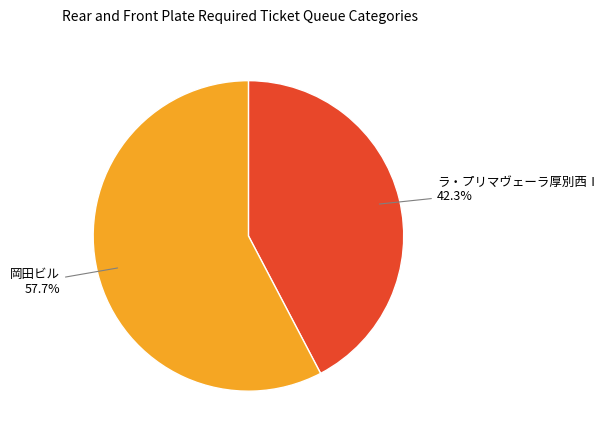

The 岡田ビル slice represents 58% of the pie. True or false?

True